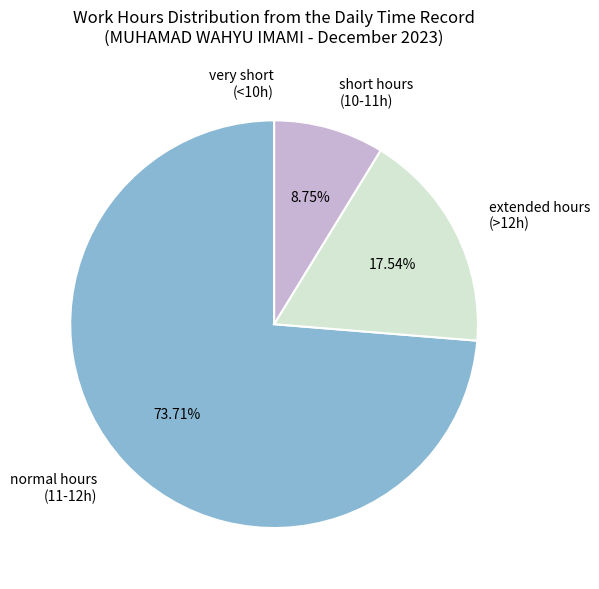

Between short hours (10-11h) and extended hours (>12h), which is larger?

extended hours (>12h)